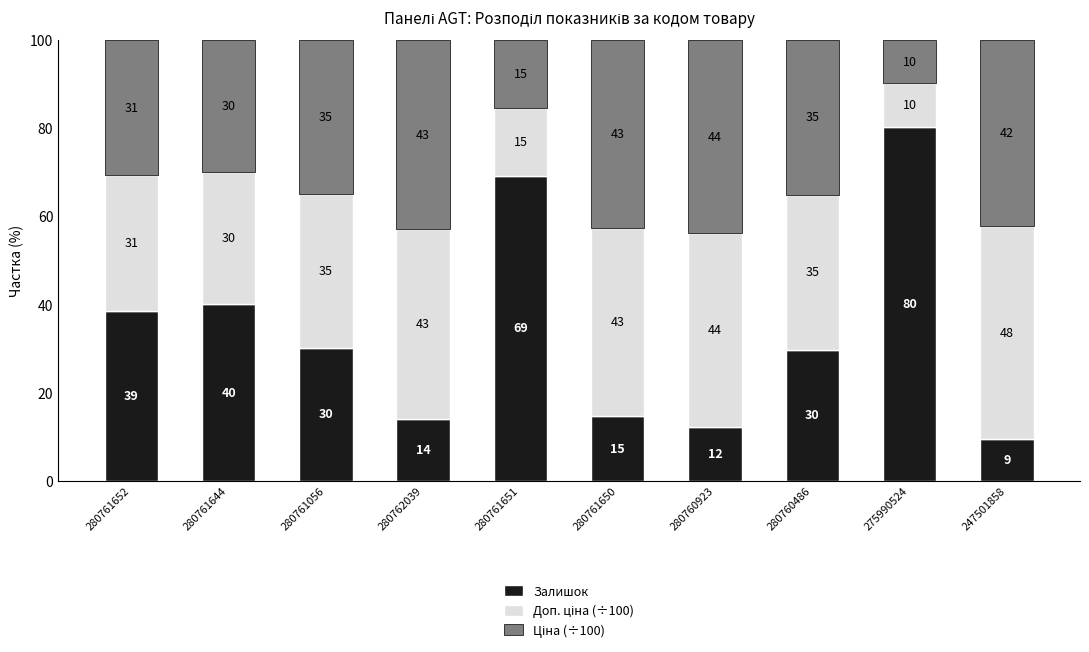

Is it true that Залишок equals 5.2 at 280762039?

False